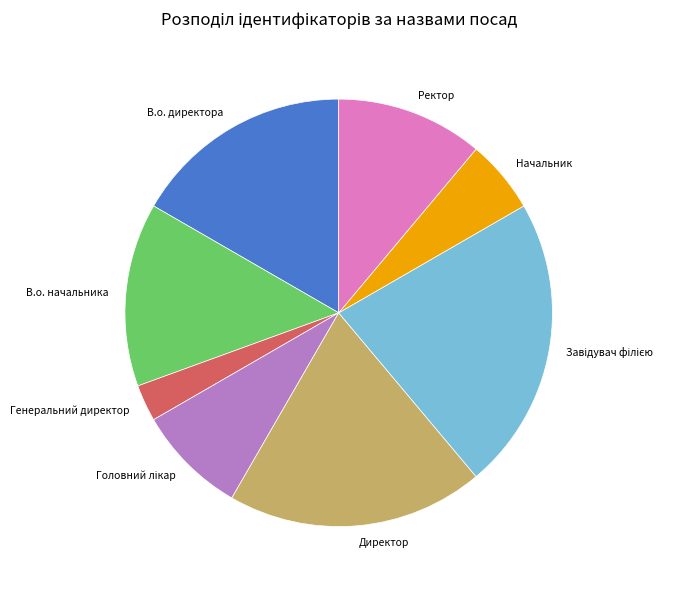

The Генеральний директор slice represents 15% of the pie. True or false?

False